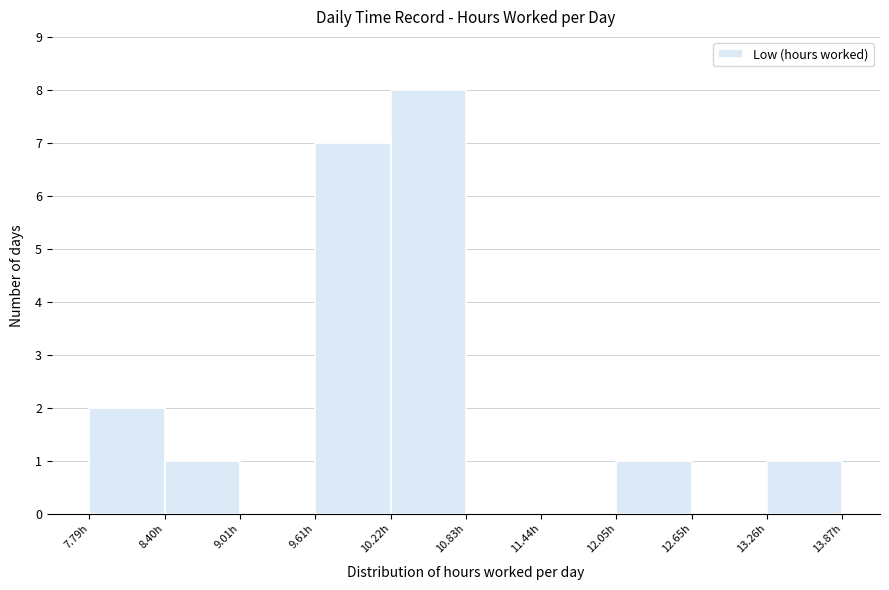

Which range on the x-axis has the tallest bar?

10.2 to 10.8